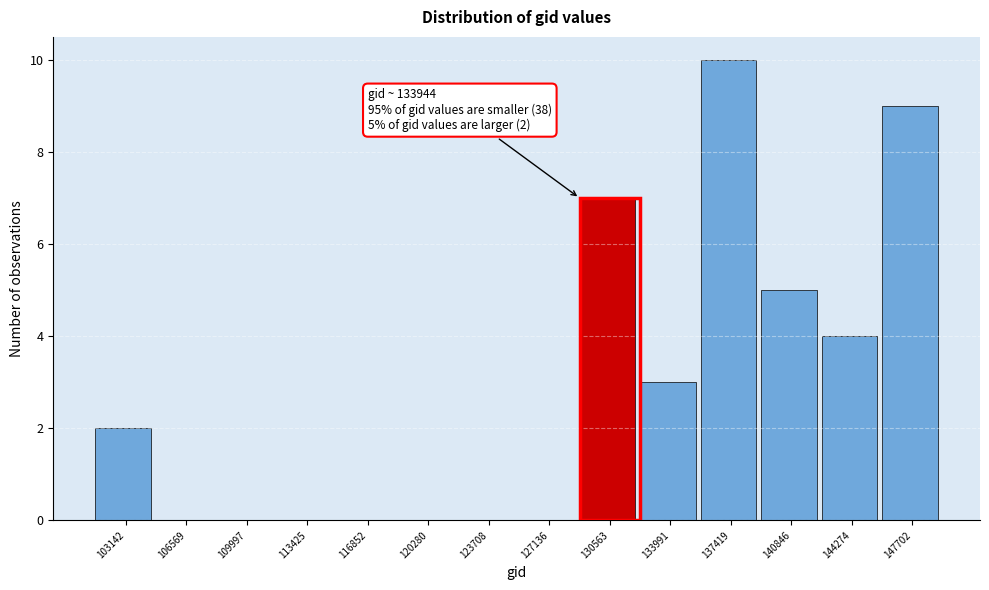

Reading right to left, list all the values displayed in this chart.

147702=9	144274=4	140846=5	137419=10	133991=3	130563=7	127136=0	123708=0	120280=0	116852=0	113425=0	109997=0	106569=0	103142=2